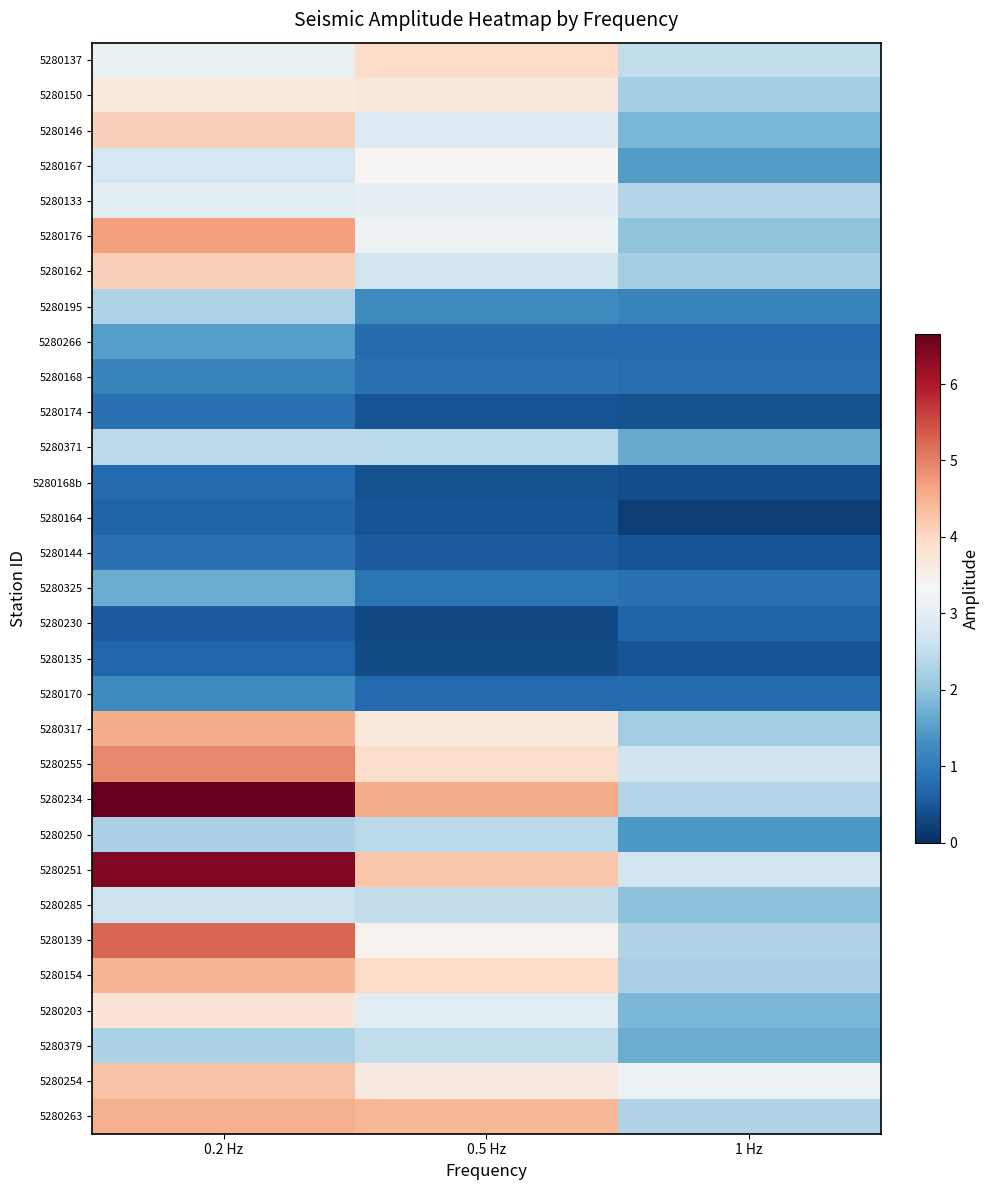

Rank the series at 1 Hz from lowest to highest value.

5280164, 5280168b, 5280174, 5280135, 5280144, 5280230, 5280266, 5280170, 5280168, 5280325, 5280195, 5280250, 5280167, 5280371, 5280379, 5280203, 5280146, 5280285, 5280176, 5280317, 5280150, 5280162, 5280154, 5280263, 5280139, 5280234, 5280133, 5280137, 5280255, 5280251, 5280254